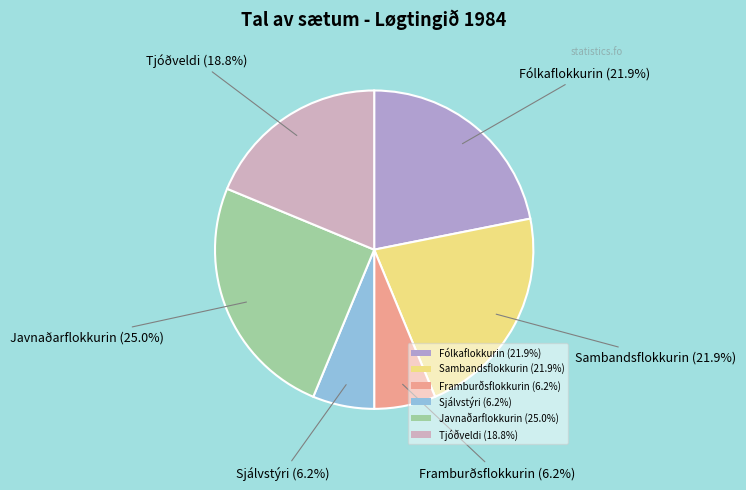

Is the sum of Tjóðveldi (18.8%) and Fólkaflokkurin (21.9%) greater than half?

No